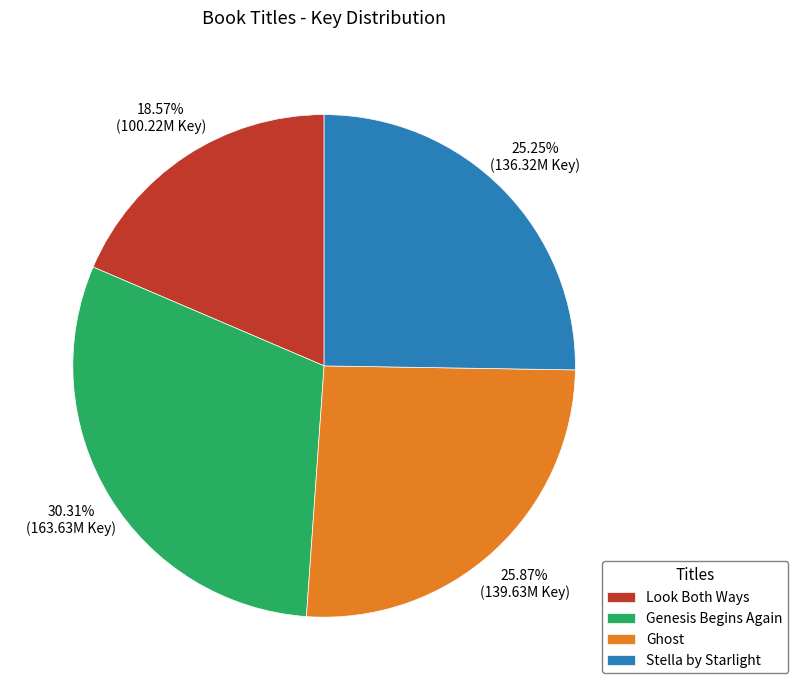

To the nearest percent, what is the average slice percentage?

25%